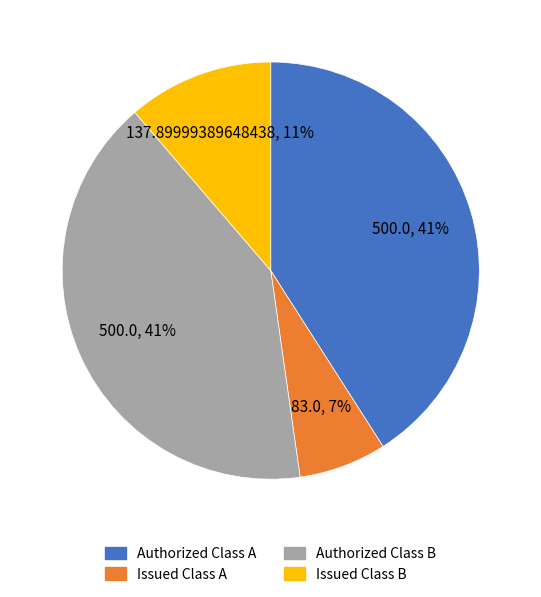

What percentage is the Issued Class A slice, to the nearest percent?

7%